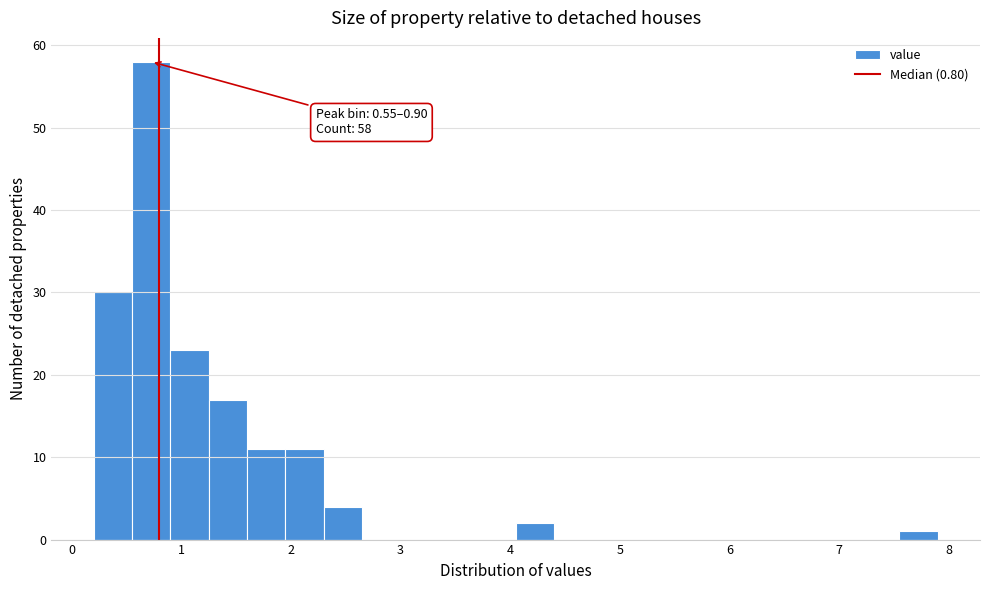

Read against the x-axis, roughly where is the centre of the tallest bar?

0.7